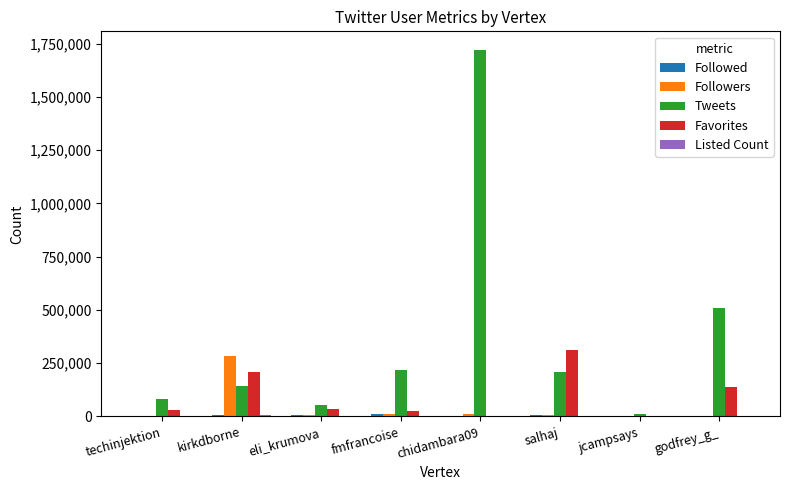

Which category has the highest value across all series?

chidambara09